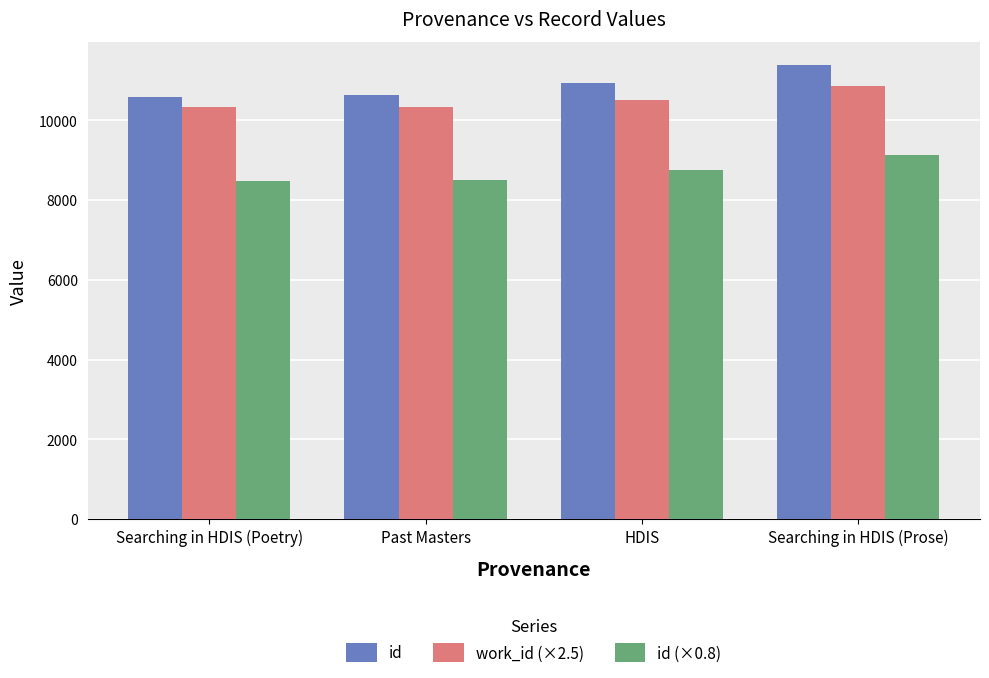

The work_id (×2.5) series shows 10345.0 at Past Masters. True or false?

True